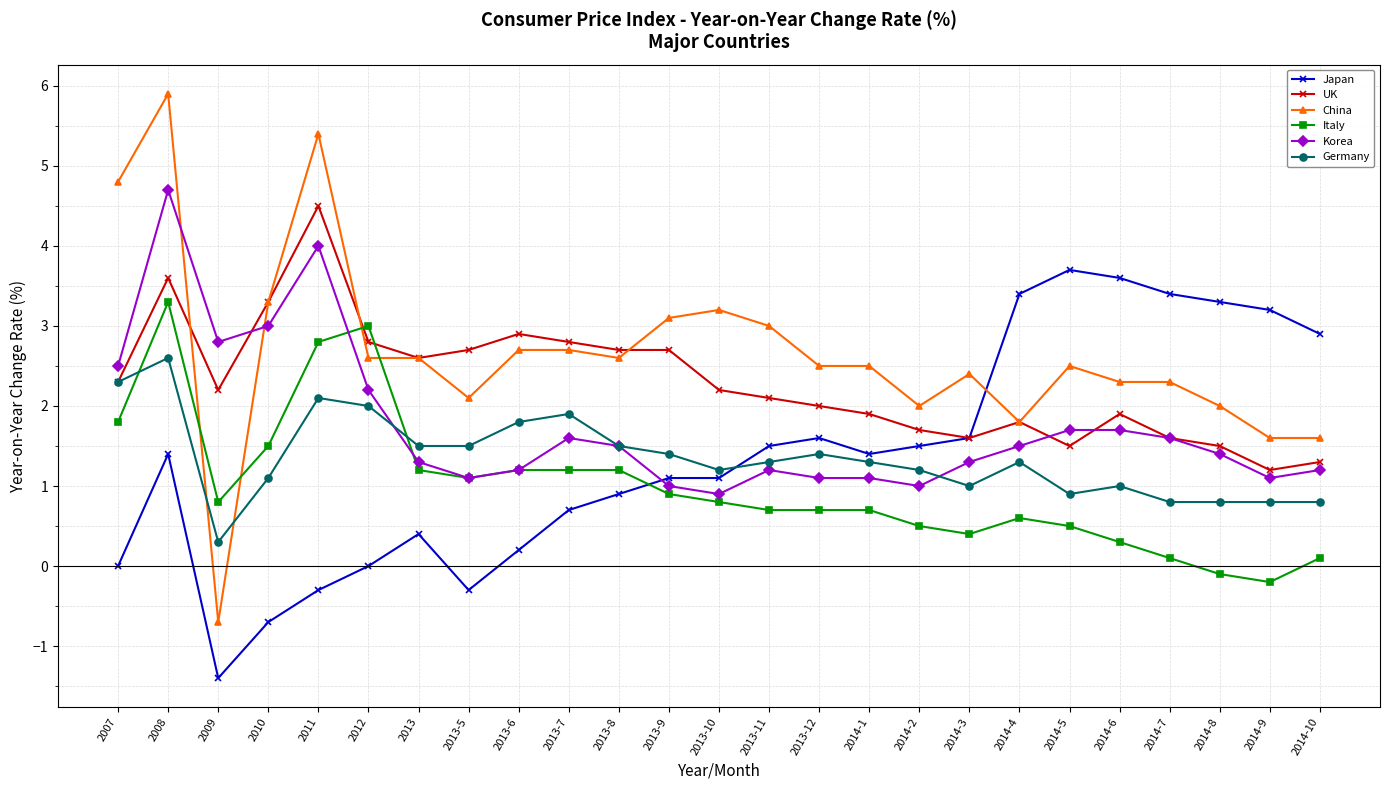

True or false: UK and China intersect in this chart.

True